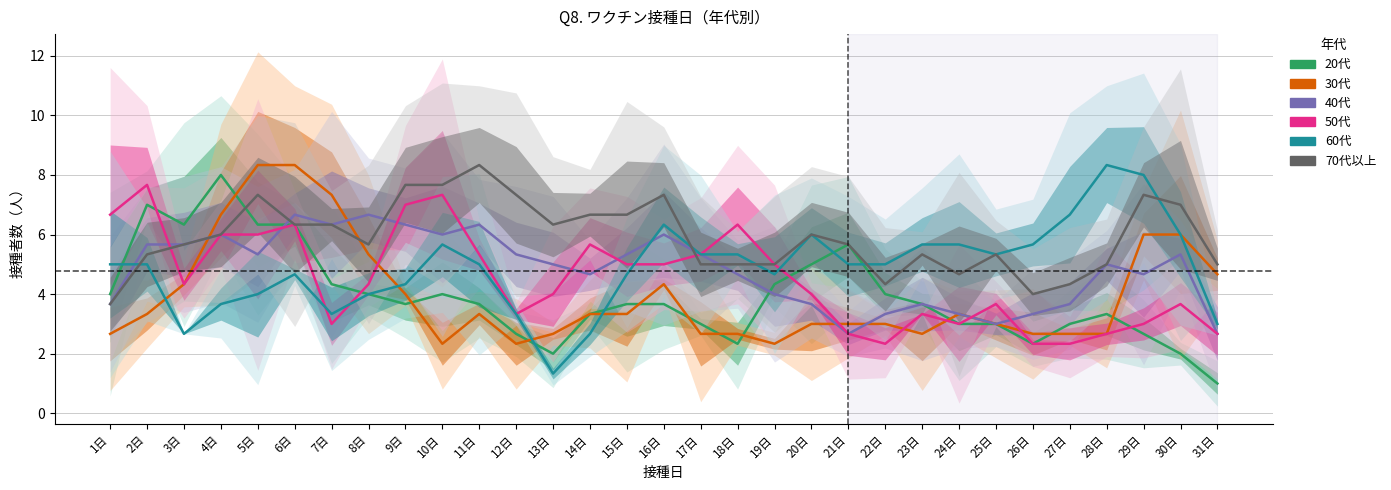

True or false: 30代 has a value of 1.2 at 12日.

False